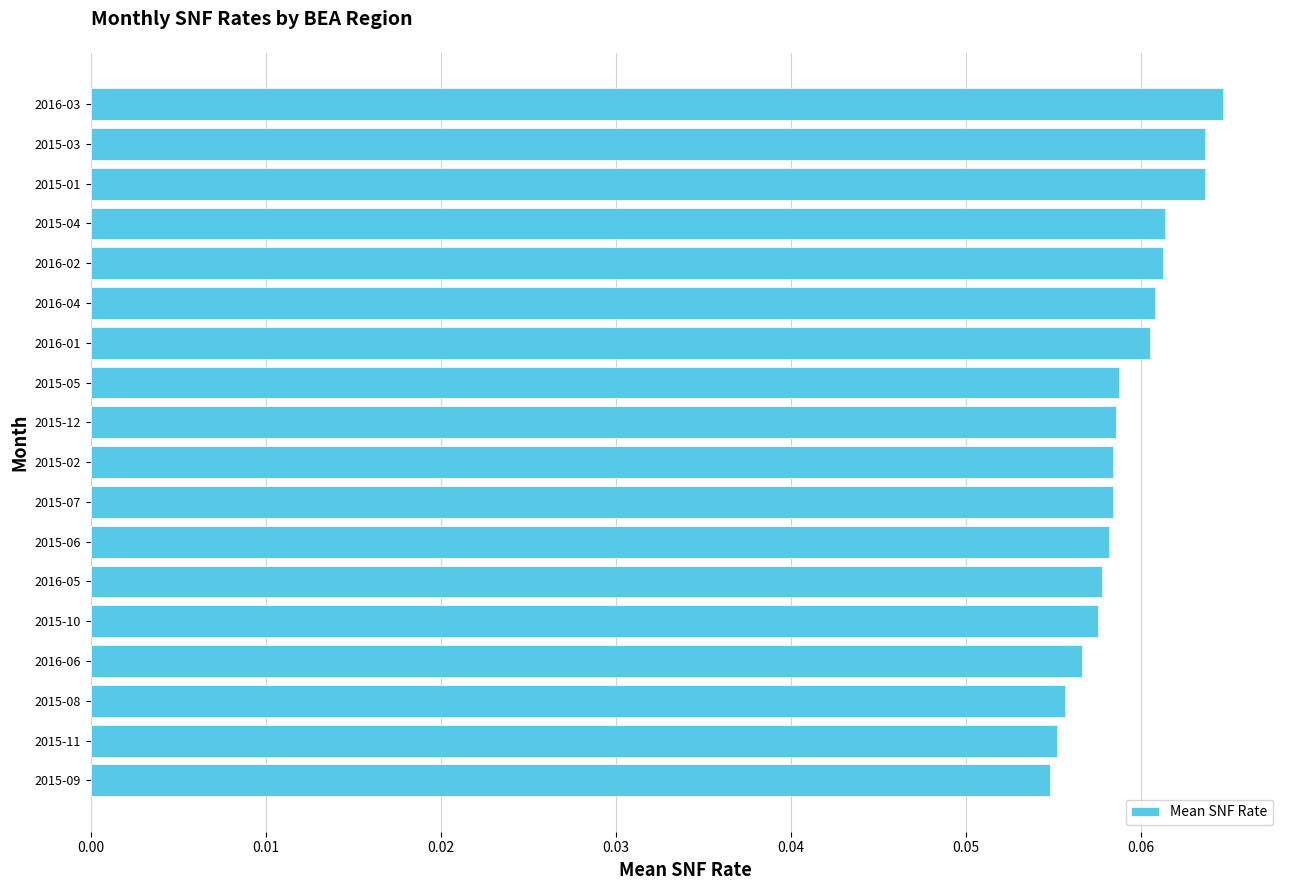

True or false: the data shows 0.0 at 2015-05.

False